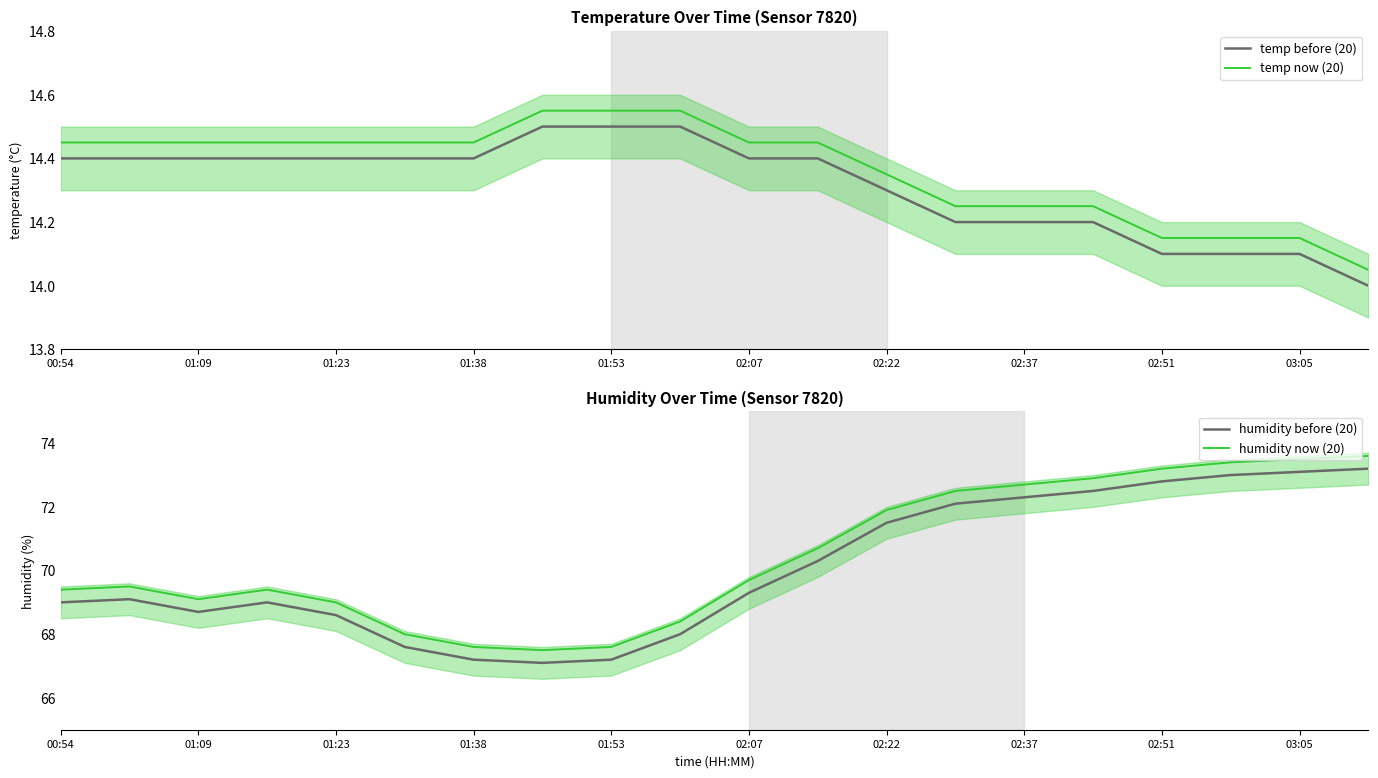

The value of temp now (20) at 19 is 14.0. True or false?

True